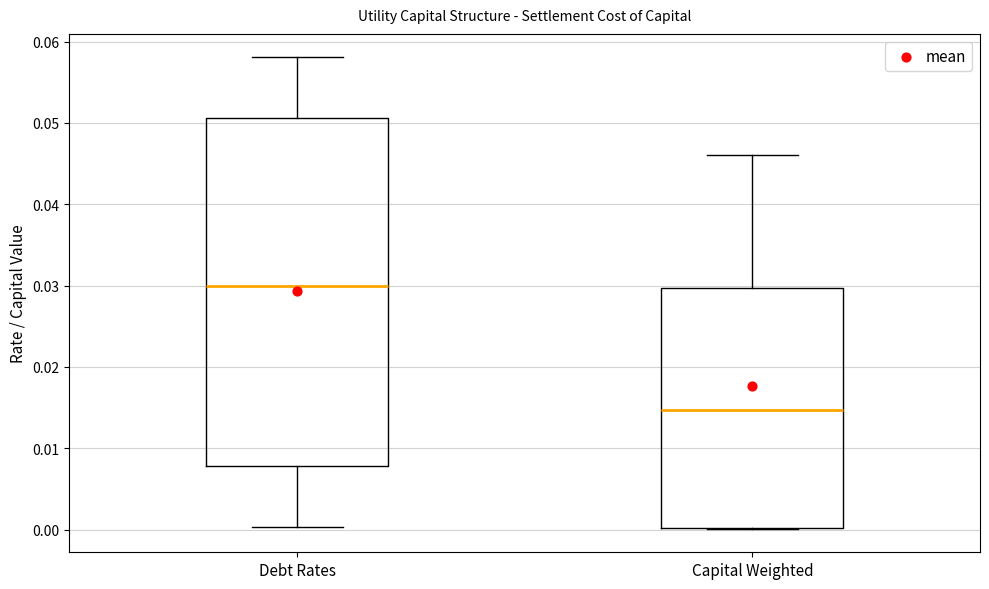

Comparing the boxes themselves (not the whiskers), which one is the tallest?

Debt Rates